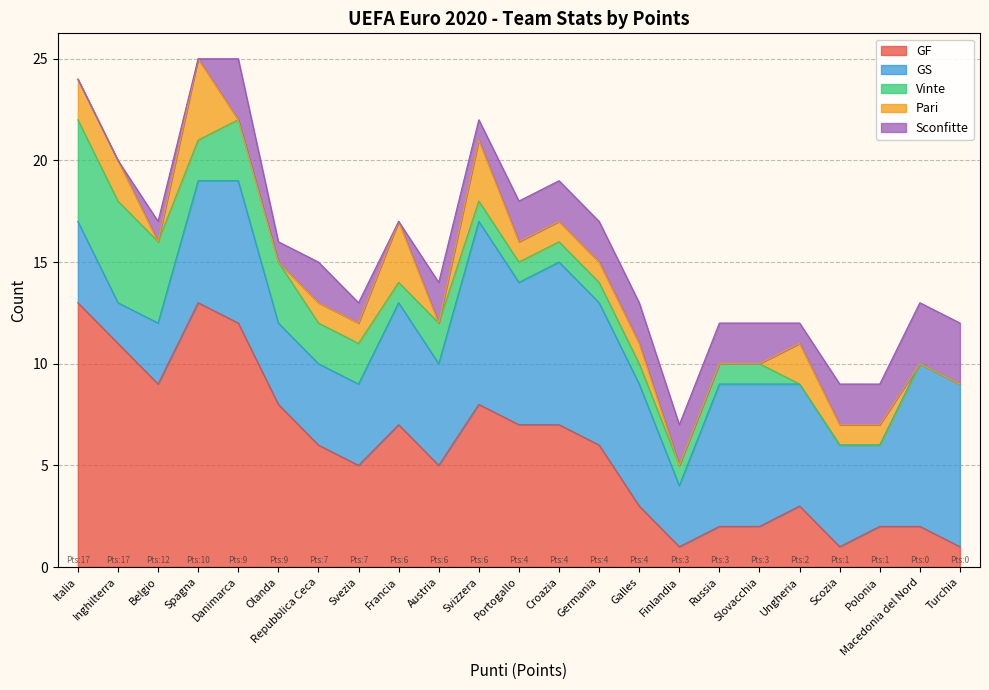

Which has a higher value, Portogallo or Italia?

Italia